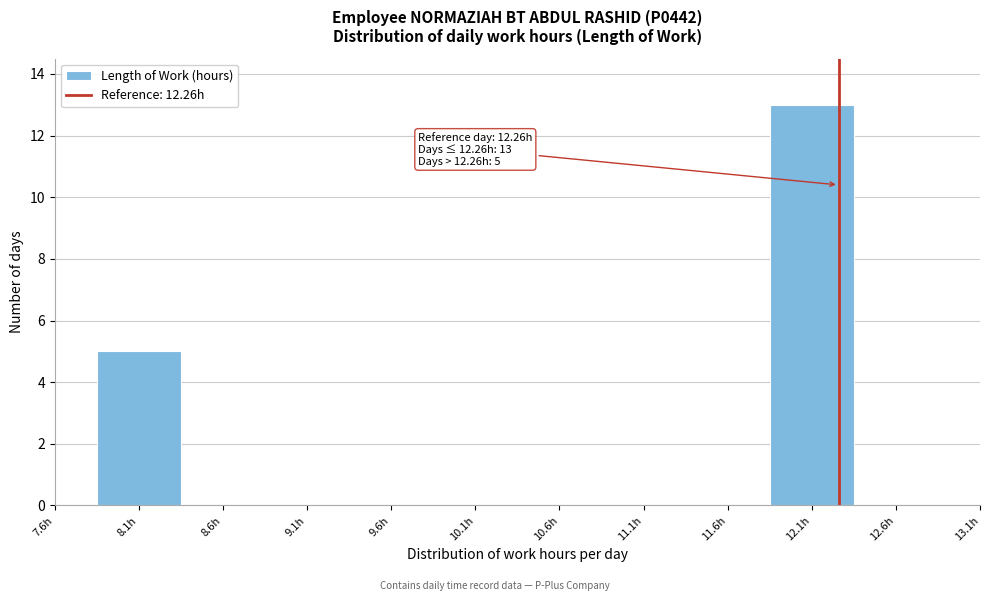

Over which range of the x-axis is the bar tallest?

11.85 to 12.35